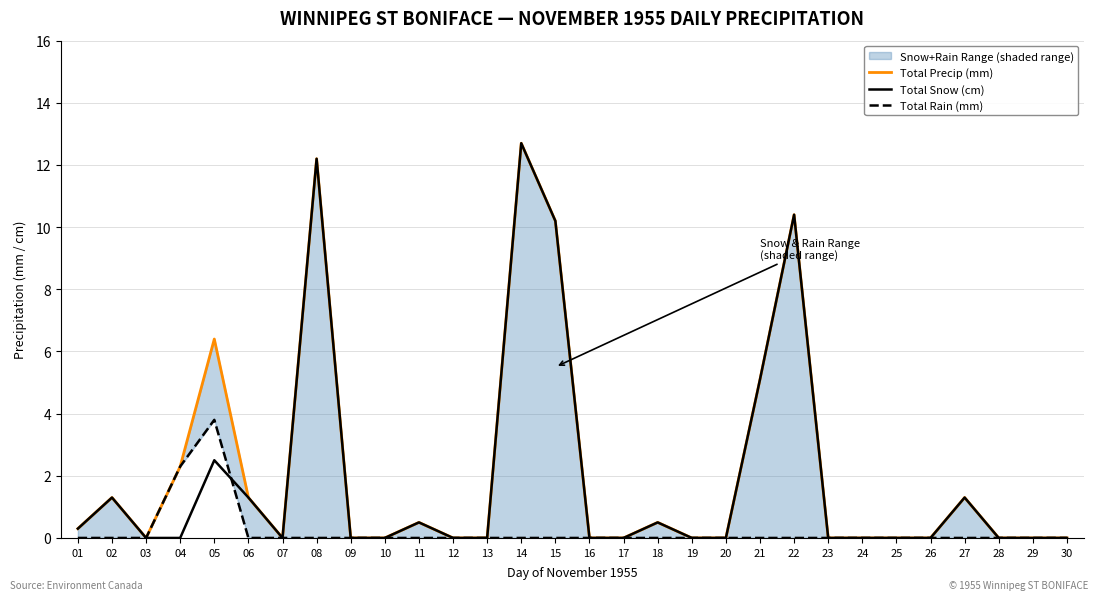

Where is Total Rain (mm) nearest to the value 1?

01